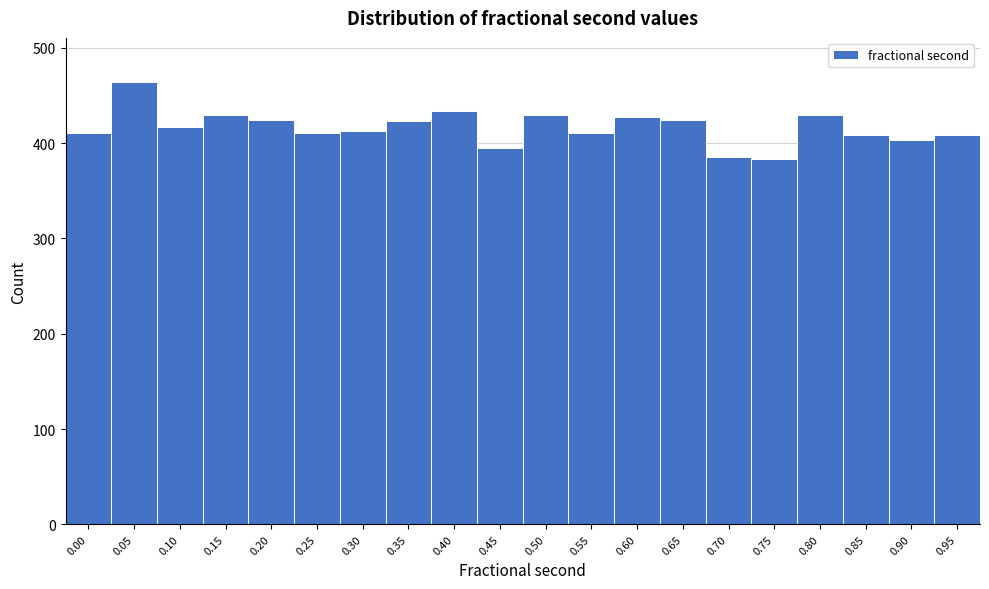

What is the value of the 13th bar from the left?

427